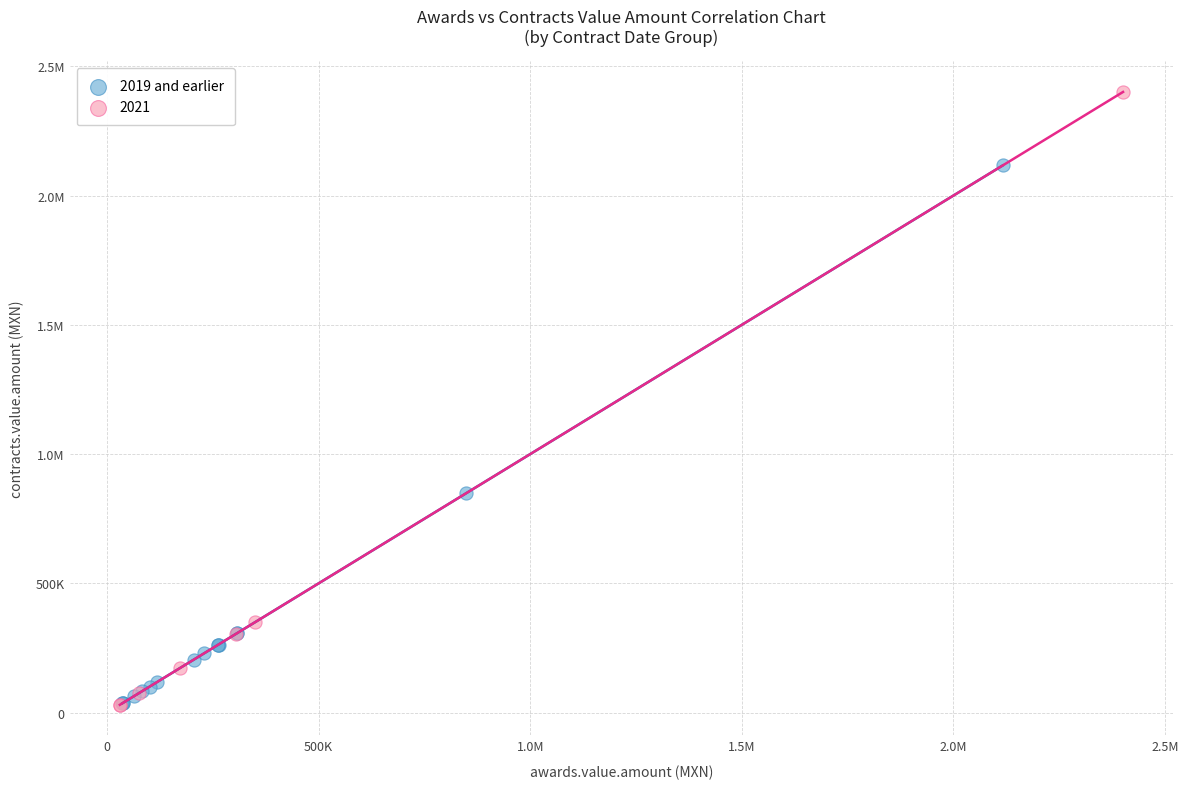

What are all the series names shown in the legend?

2019 and earlier, 2021